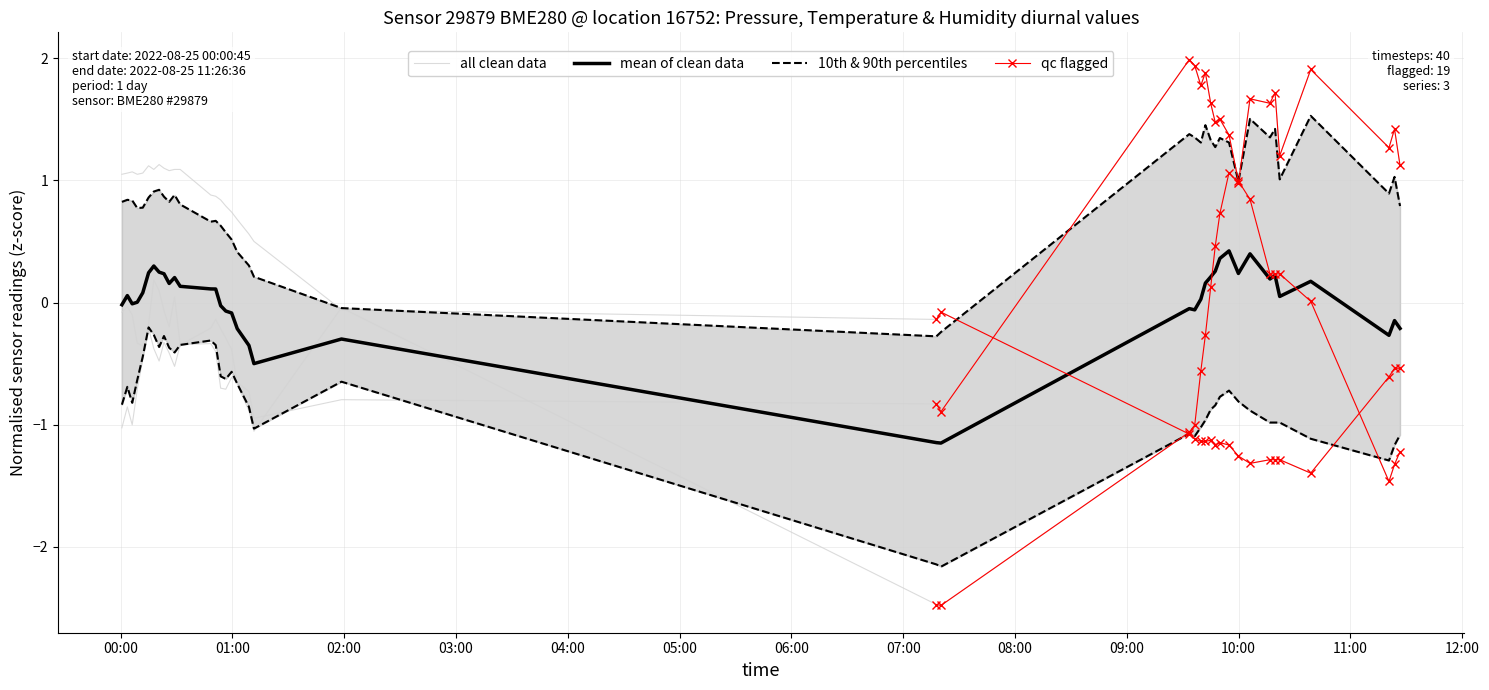

What is the label of the 10th point from the left?

09:00